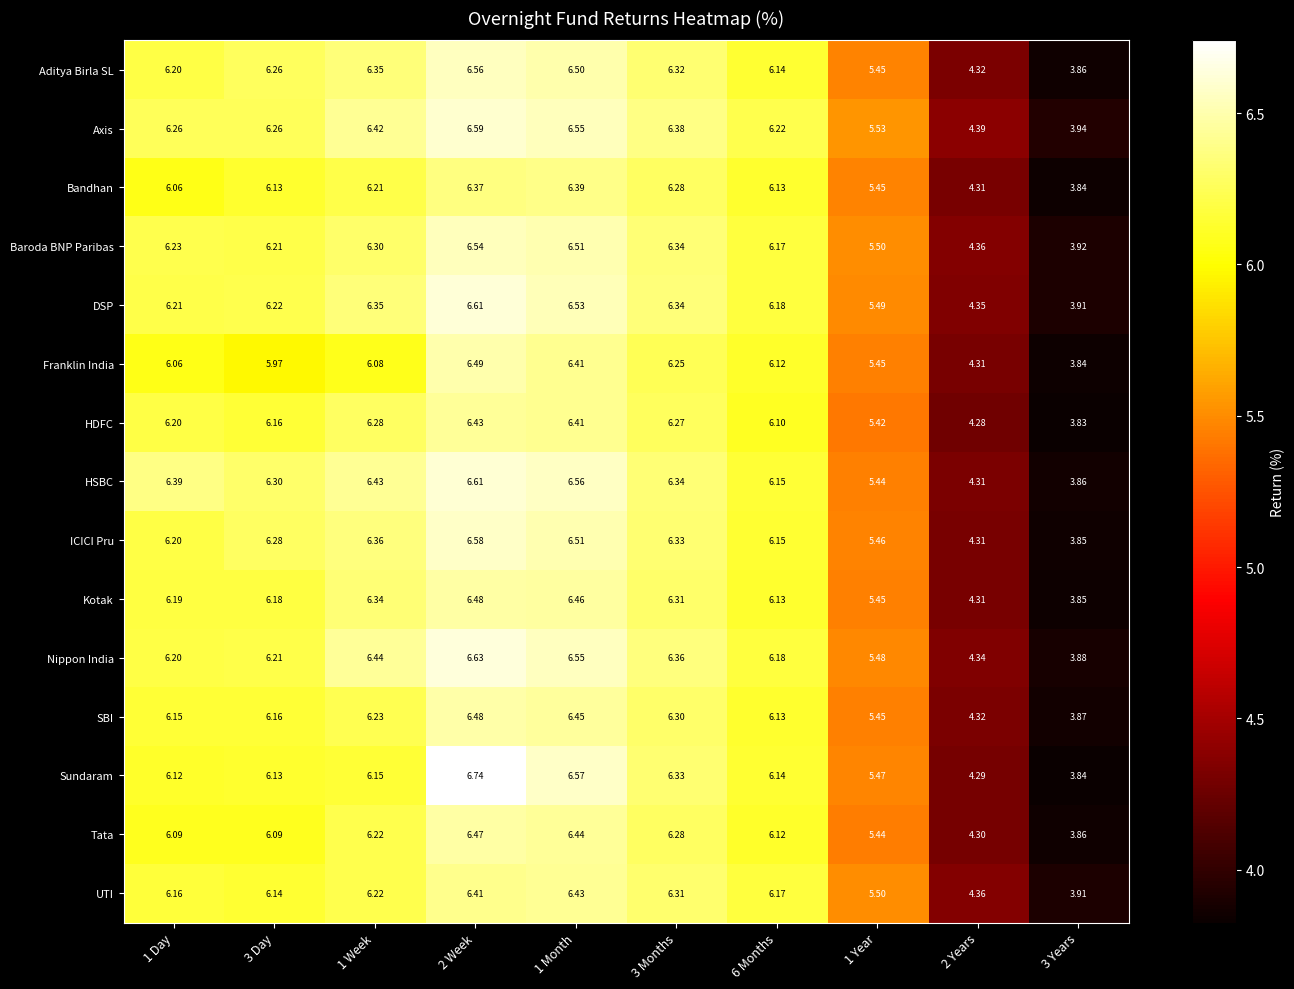

At how many categories does at least one series exceed 5?

8